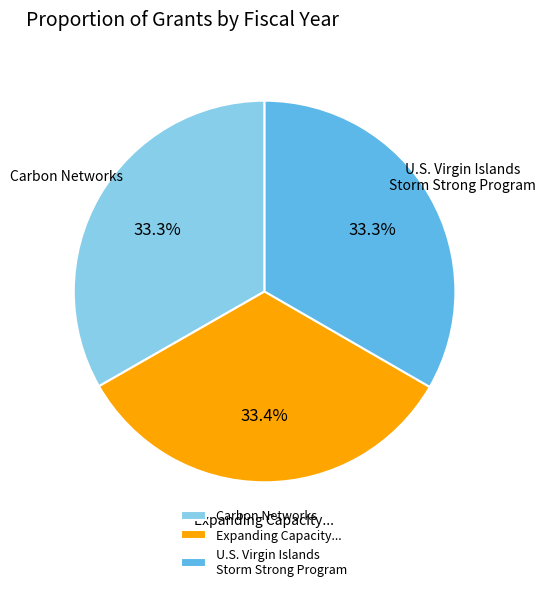

To the nearest percent, what portion does Carbon Networks represent?

33%